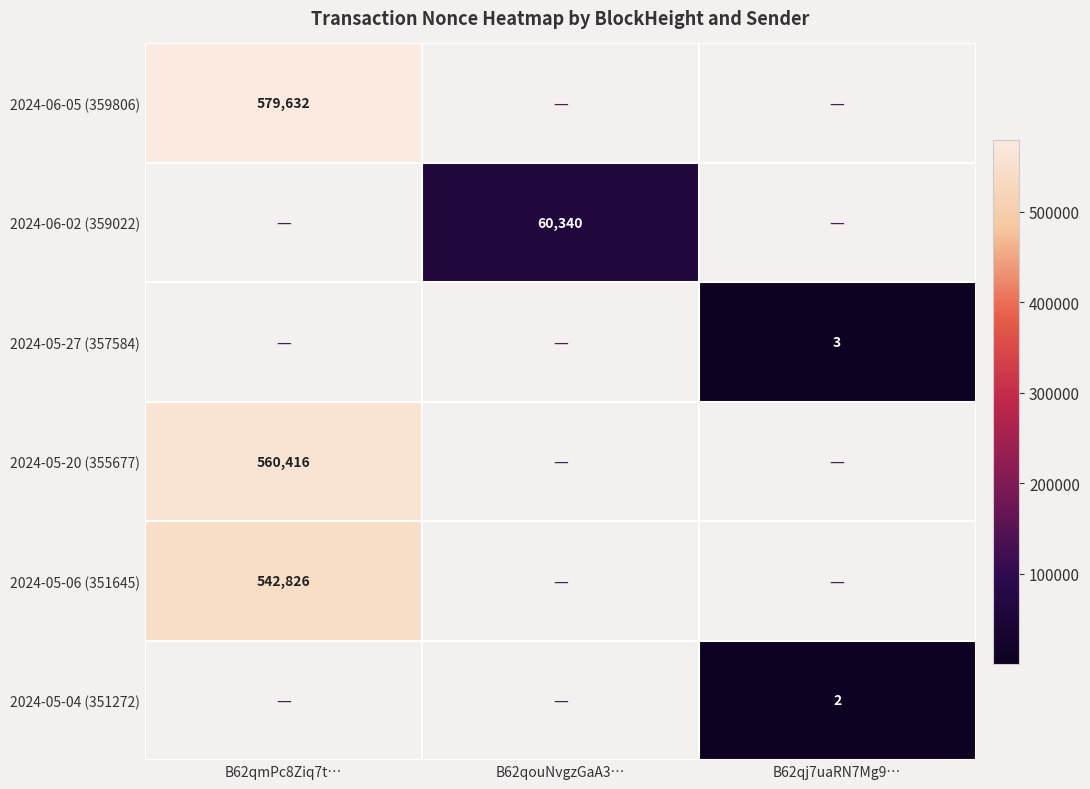

True or false: 2024-05-04 (351272) has a value of 2 at B62qj7uaRN7Mg9….

True